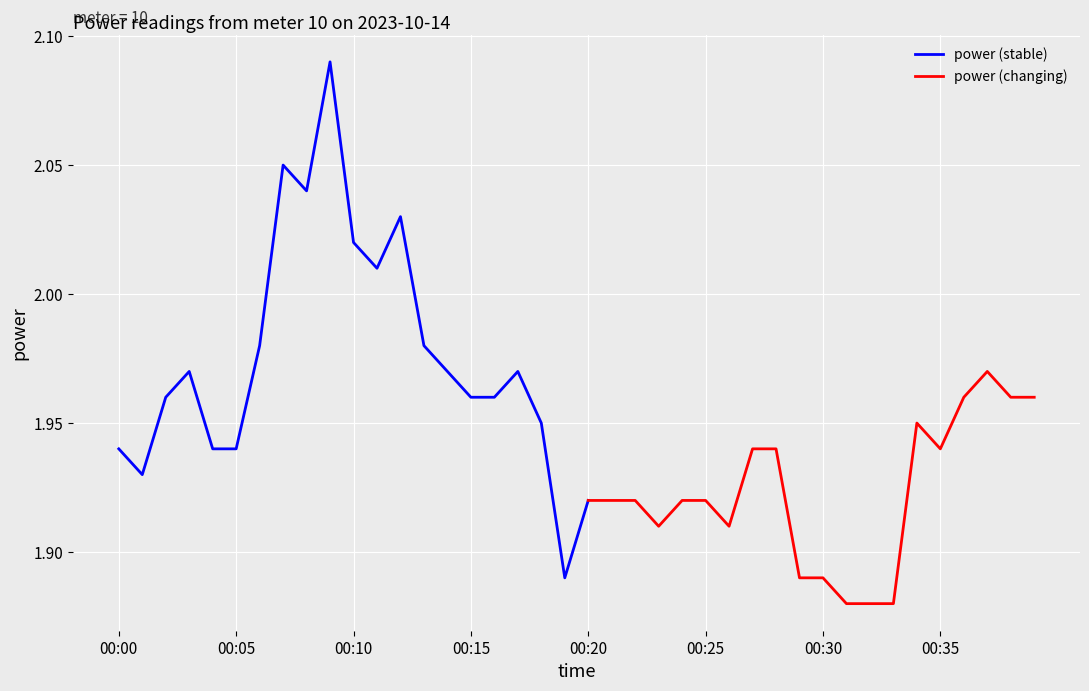

Reading left to right, transcribe all the data shown in this chart.

00:00=1.9	00:01=1.9	00:02=2.0	00:03=2.0	00:04=1.9	00:05=1.9	00:06=2.0	00:07=2.0	00:08=2.0	00:09=2.1	00:10=2.0	00:11=2.0	00:12=2.0	00:13=2.0	00:14=2.0	00:15=2.0	00:16=2.0	00:17=2.0	00:18=1.9	00:19=1.9	00:20=1.9	00:21=1.9	00:22=1.9	00:23=1.9	00:24=1.9	00:25=1.9	00:26=1.9	00:27=1.9	00:28=1.9	00:29=1.9	00:30=1.9	00:31=1.9	00:32=1.9	00:33=1.9	00:34=1.9	00:35=1.9	00:36=2.0	00:37=2.0	00:38=2.0	00:39=2.0